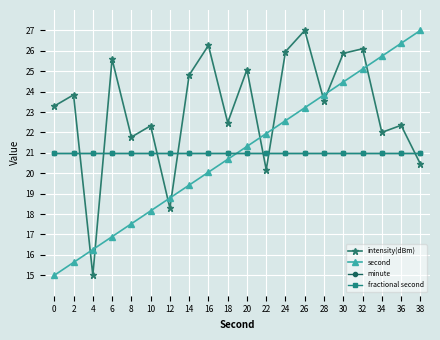

Is this an area chart (filled region under the line)?

No